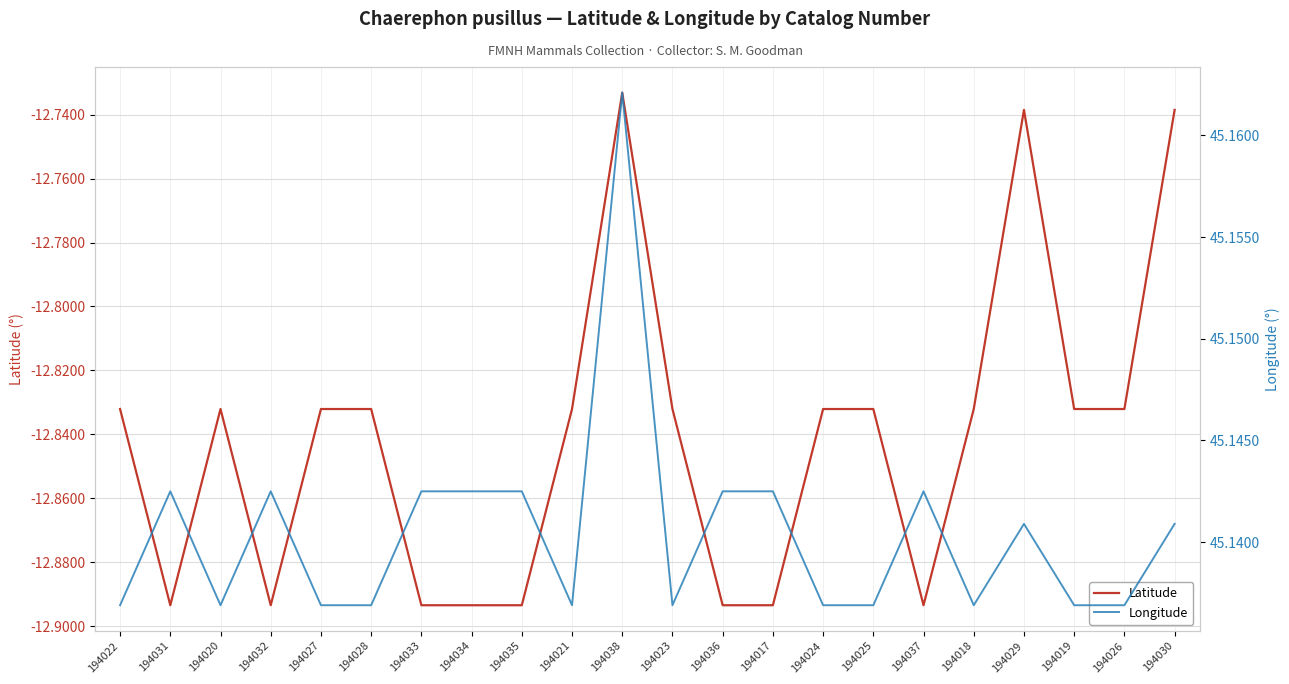

The Longitude series shows 45.1 at 194023. True or false?

True